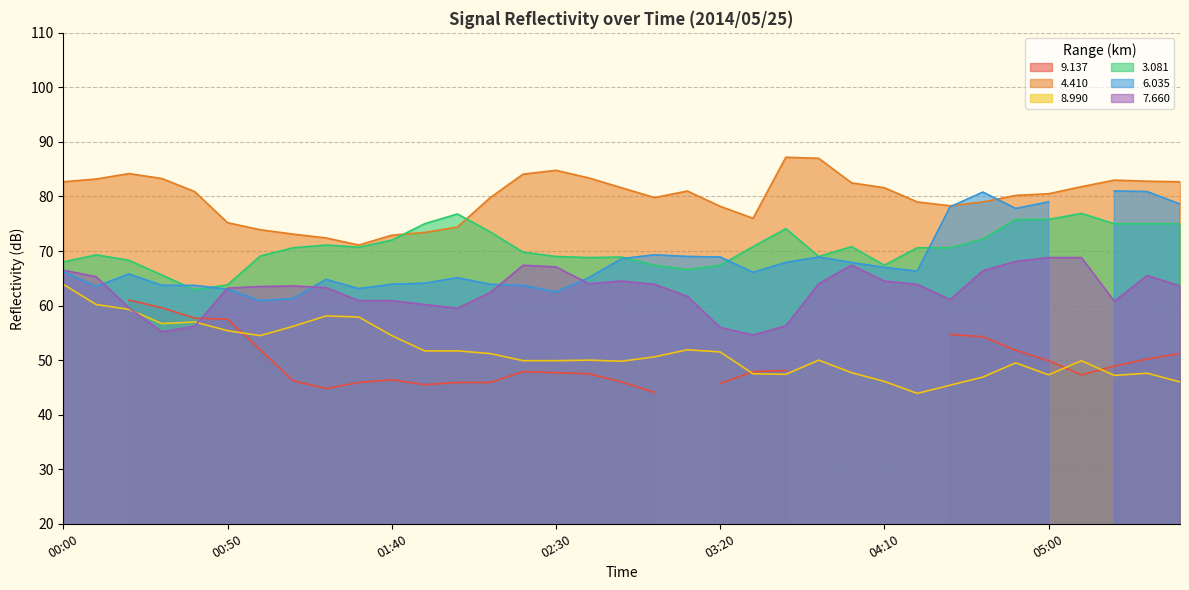

In   7.660, how many points are higher than both neighbors (excluding endpoints)?

5